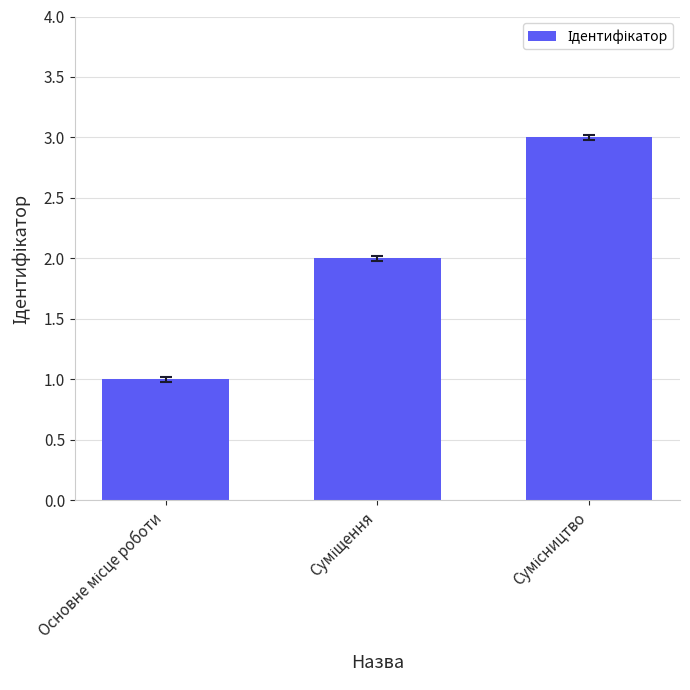

What is the difference between the second highest and minimum values?

1